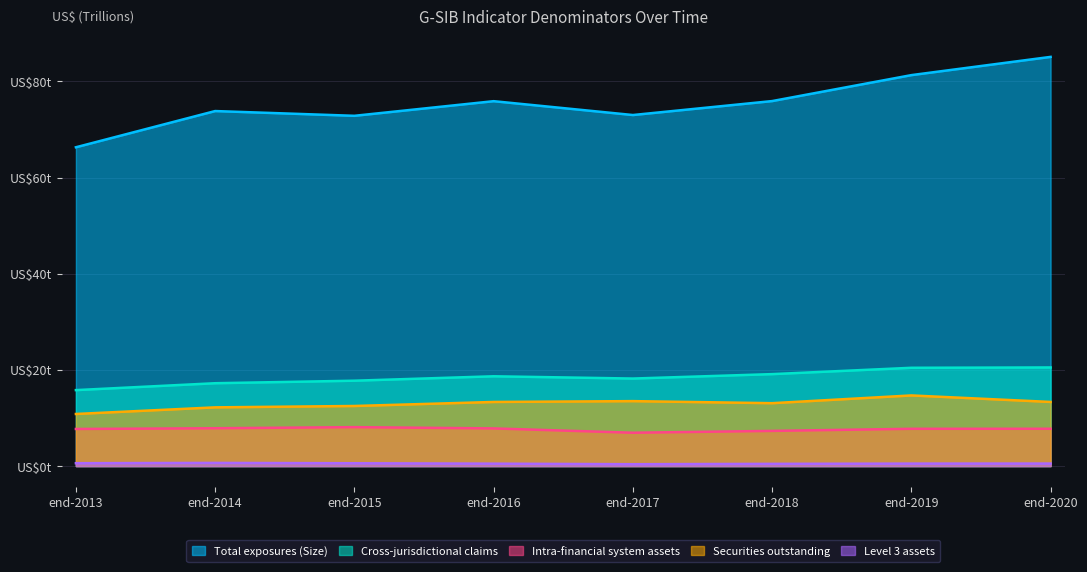

Which label corresponds to the largest value in the chart?

end-2020